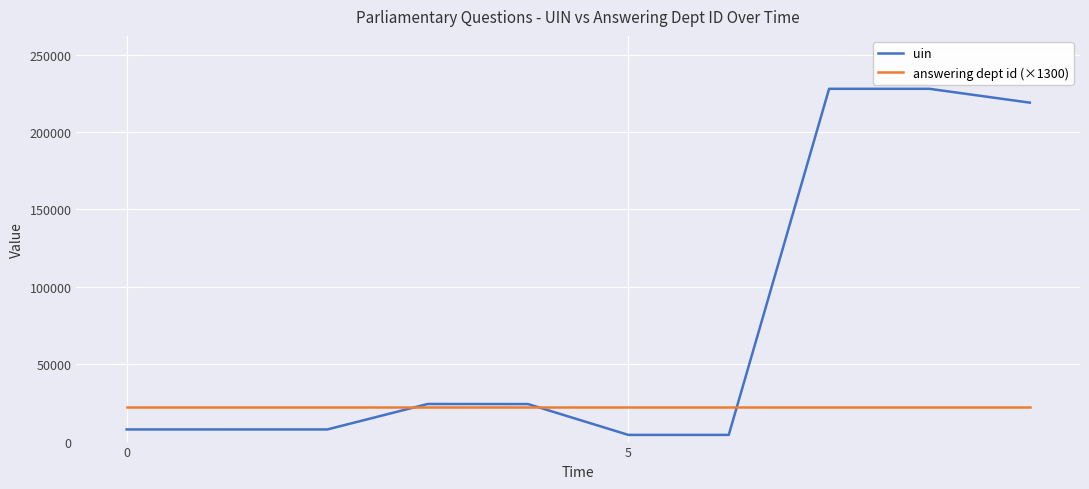

What is the highest value of the uin series?

227878